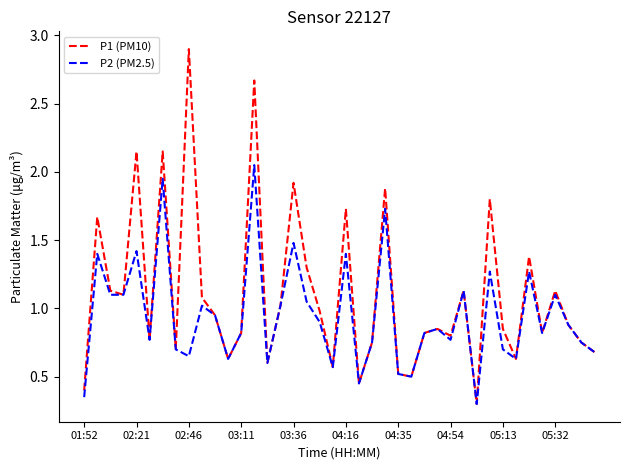

What is the highest value of the P1 (PM10) series?

2.9